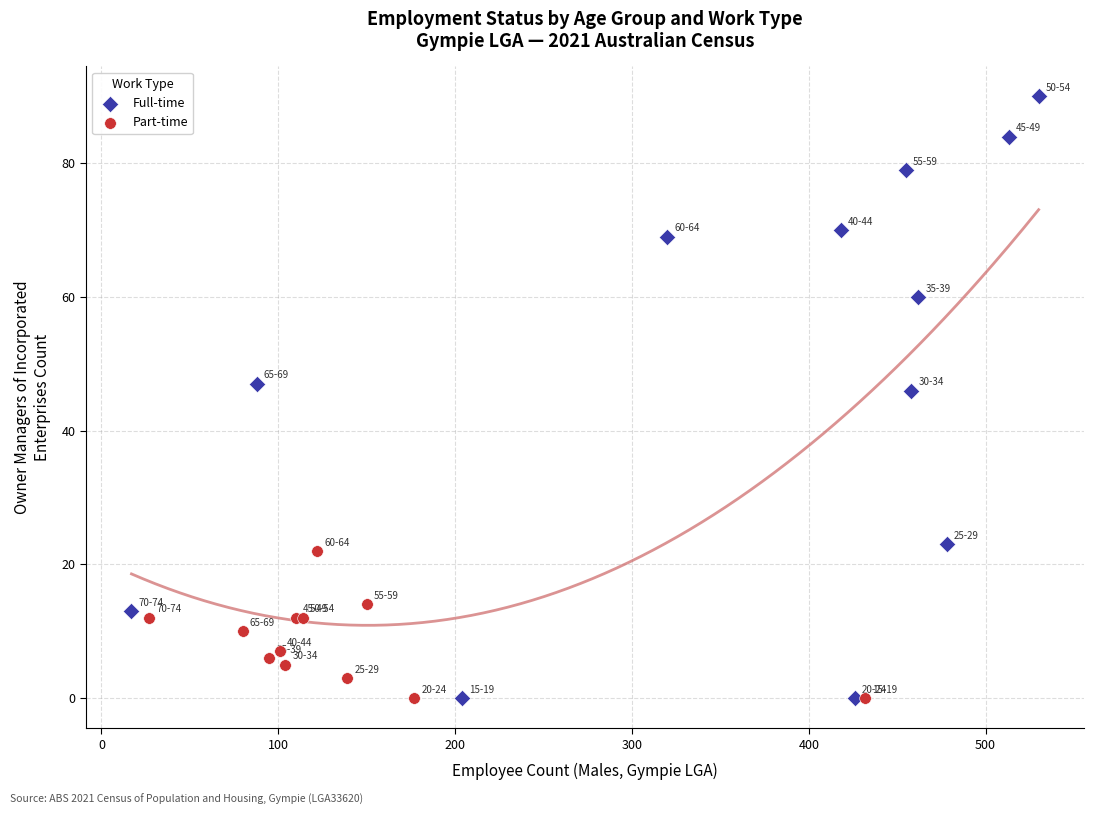

Which series has the widest spread of Y values?

Full-time